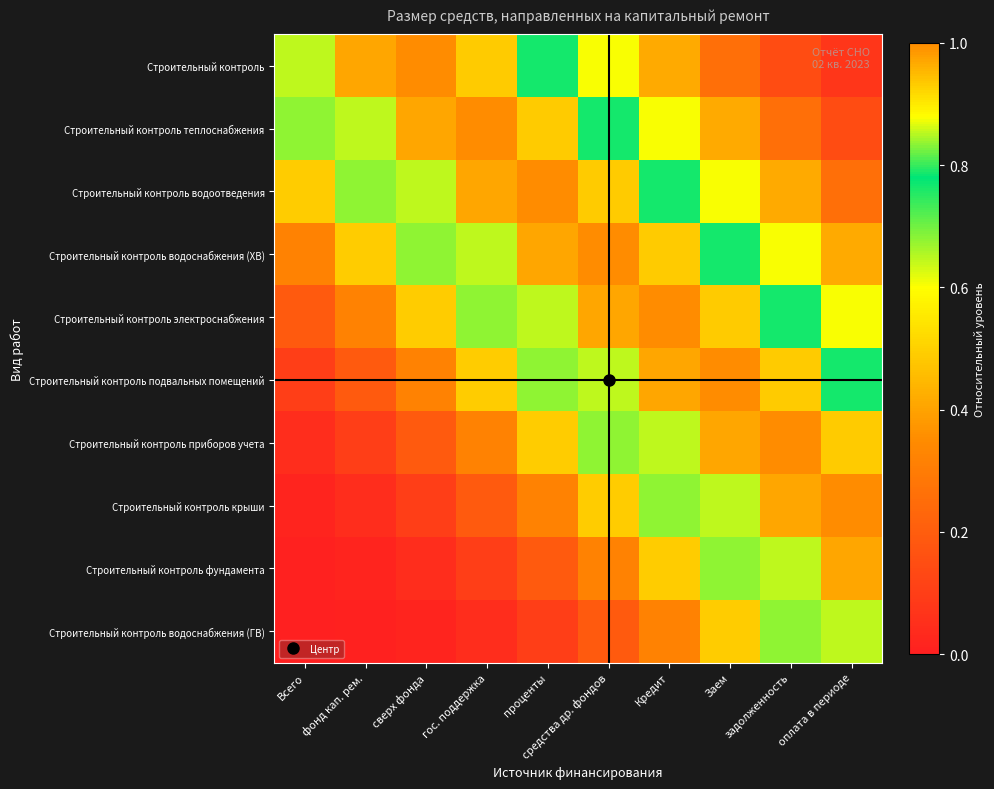

What is the total value across all series at проценты?

6.3